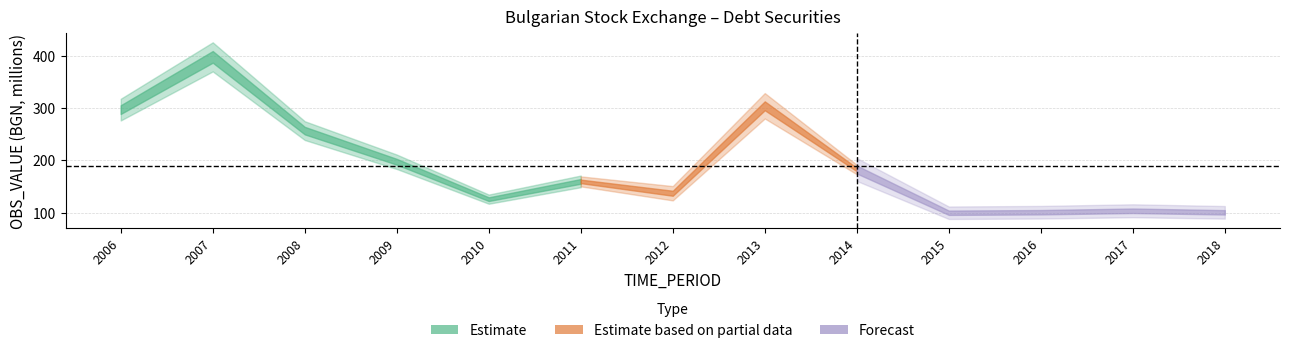

How many interior local valleys (lower than both neighbors) does the data have?

3